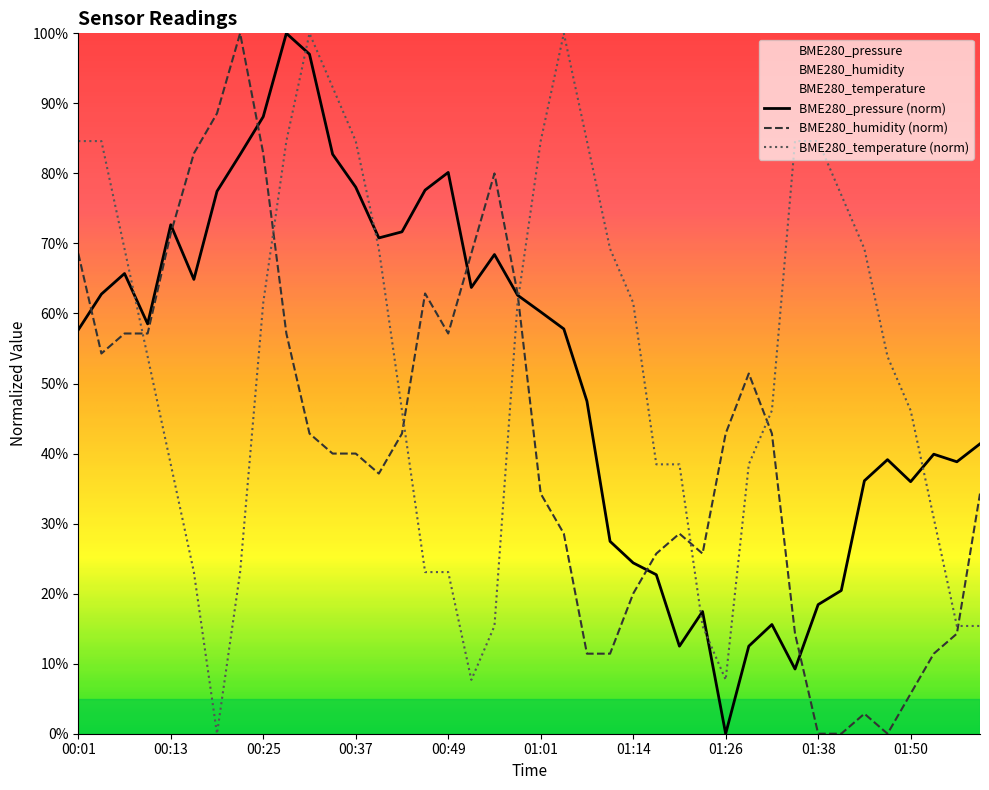

What position from the left is 00:37?

13